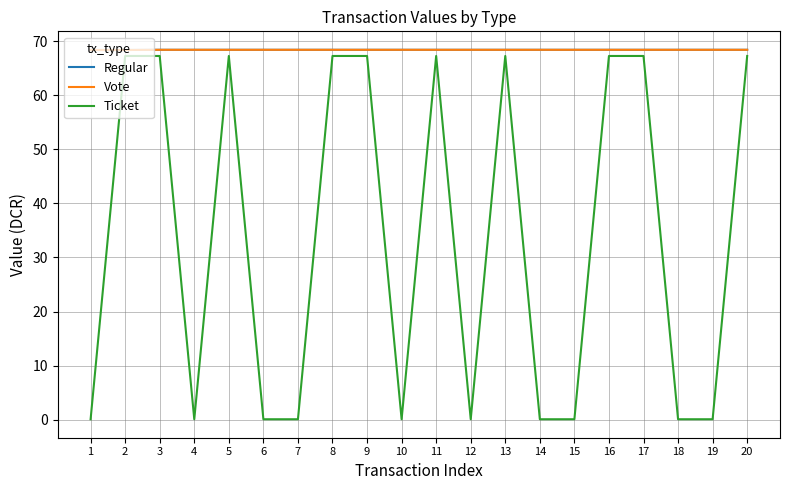

Does the chart display data point markers on the line(s)?

No